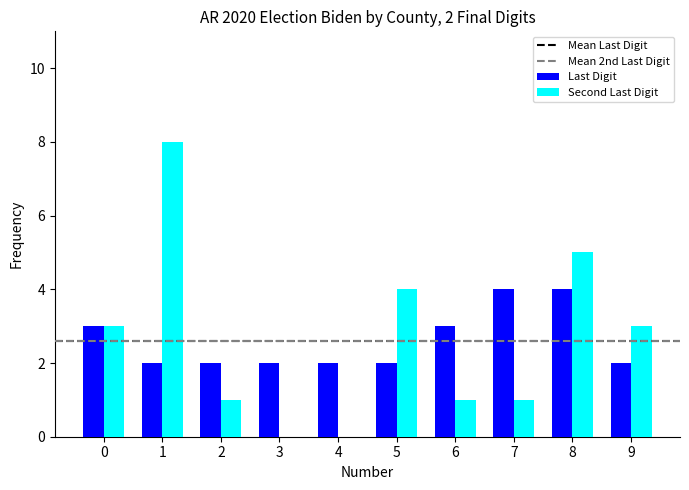

What is the greatest value displayed?

8